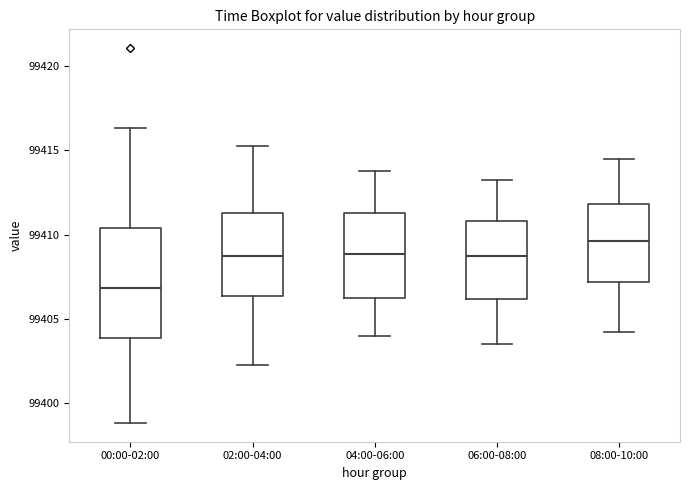

Reading left to right, read every box against the y-axis: the position of its median line, the range the box covers, and the ends of its whiskers. The values are not printed on the chart, so give them approximately, as read against the axis.

00:00-02:00: median 99407.0, box 99404.0 to 99410.5, whiskers 99399.0 to 99416.5
02:00-04:00: median 99409.0, box 99406.5 to 99411.5, whiskers 99402.5 to 99415.5
04:00-06:00: median 99409.0, box 99406.5 to 99411.5, whiskers 99404.0 to 99414.0
06:00-08:00: median 99409.0, box 99406.0 to 99411.0, whiskers 99403.5 to 99413.5
08:00-10:00: median 99409.5, box 99407.0 to 99412.0, whiskers 99404.5 to 99414.5